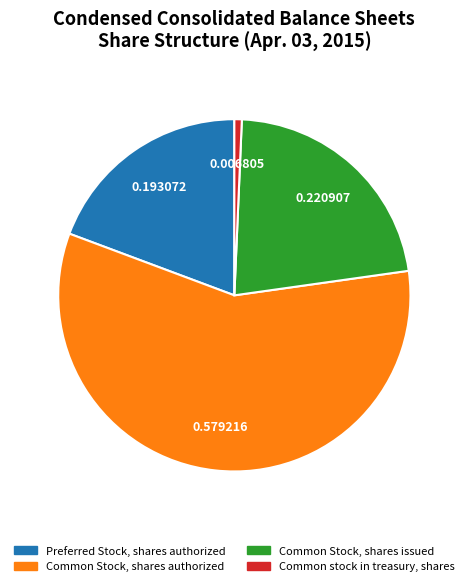

Is Preferred Stock, shares authorized the majority of the pie?

No